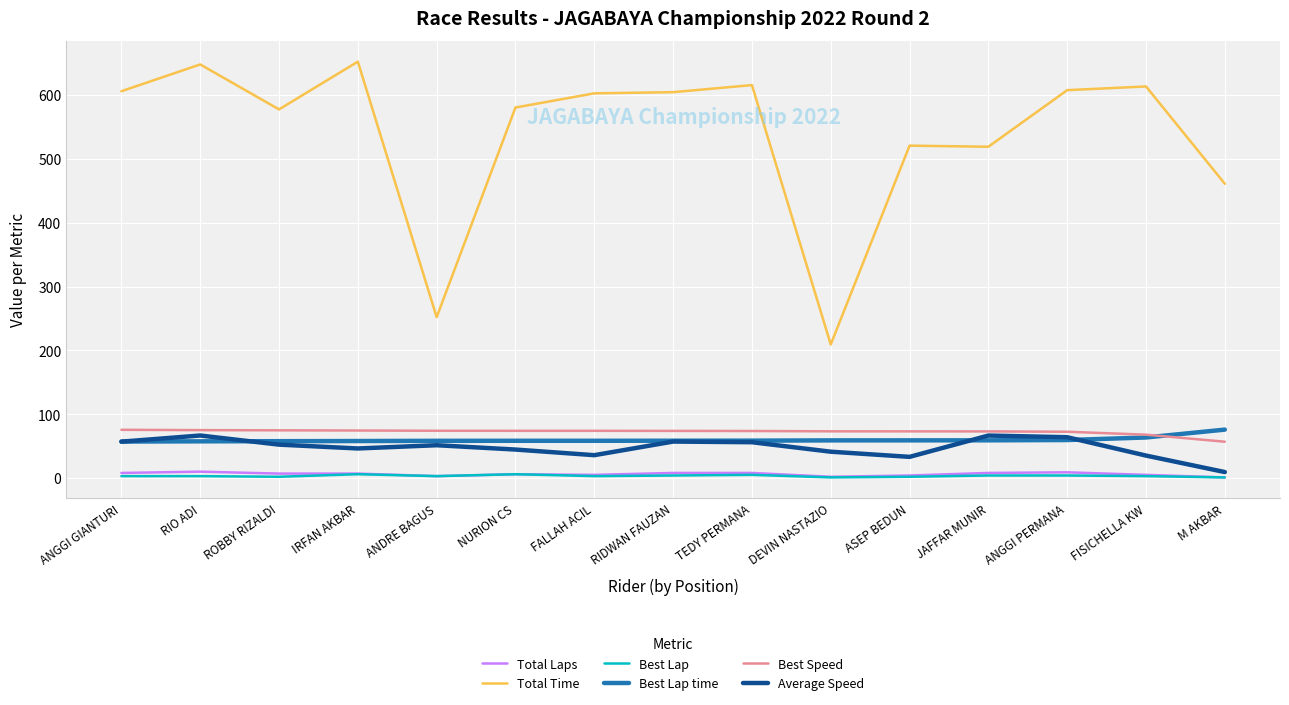

What is the highest value of the Total Time series?

652.4